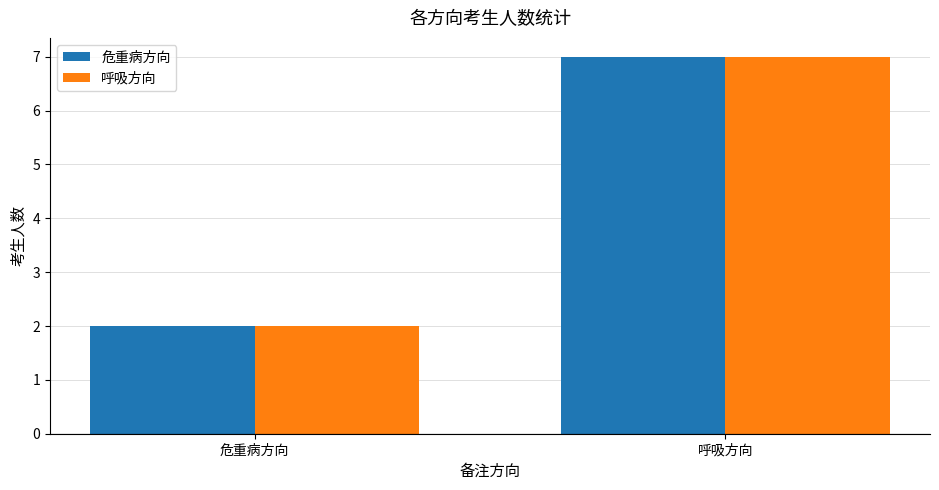

Reading right to left, list all the values displayed in this chart.

危重病方向: 7	2
呼吸方向: 7	2